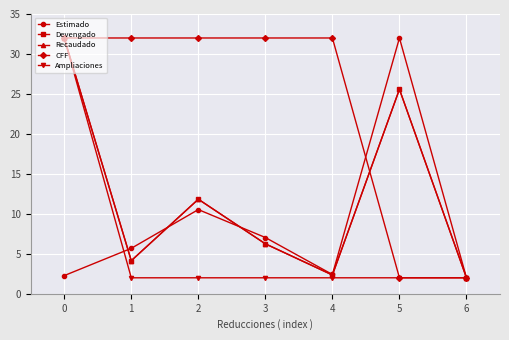

Which has a higher value, 2 or 6?

2